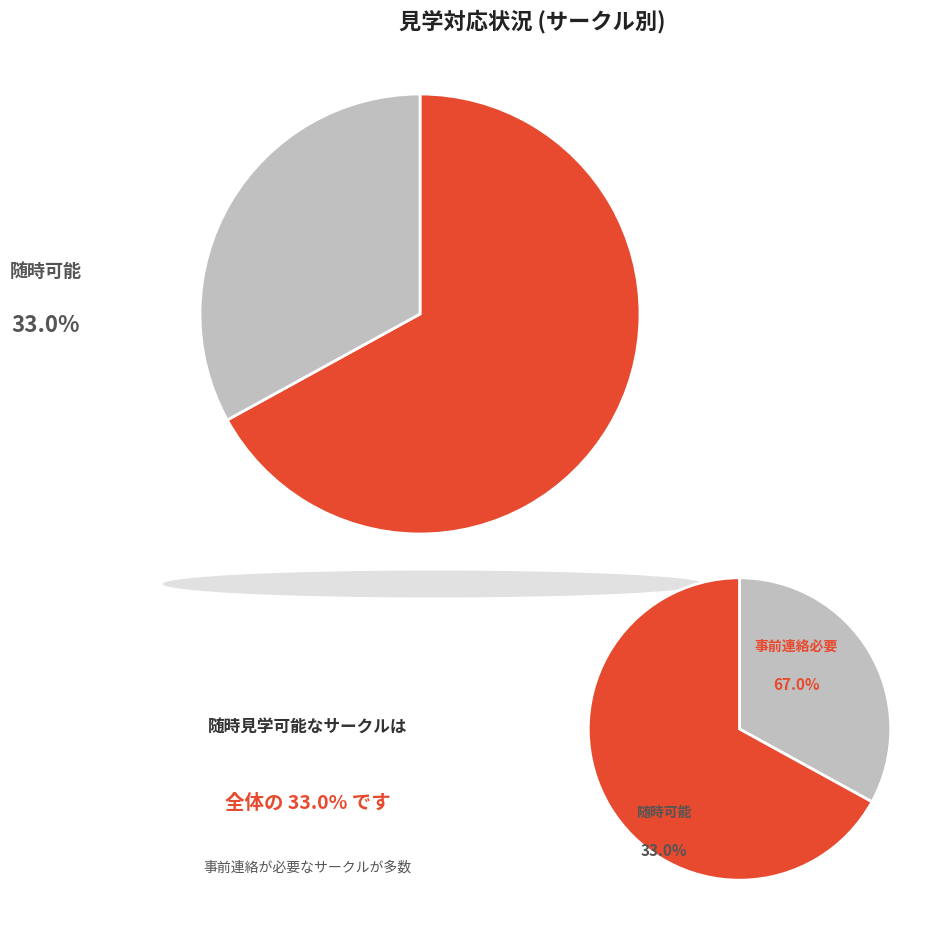

True or false: 事前連絡必要 accounts for 25% of the total.

False